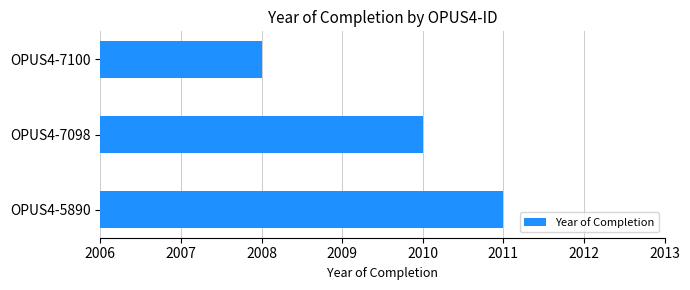

How many data points does each series have?

3